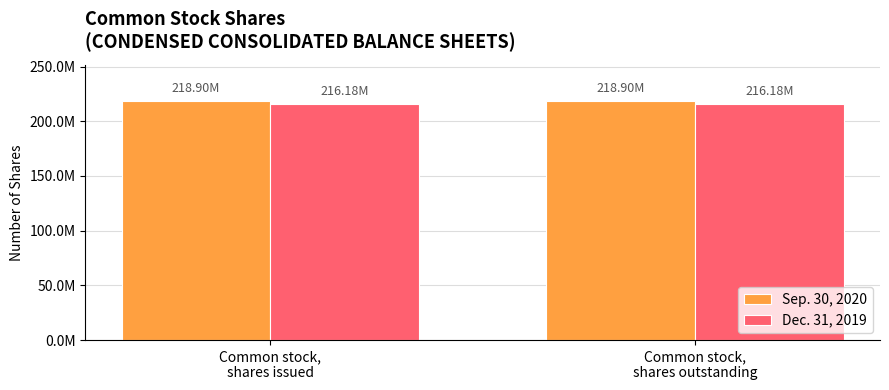

What is the label of the 1st bar from the right?

Common stock,
shares outstanding